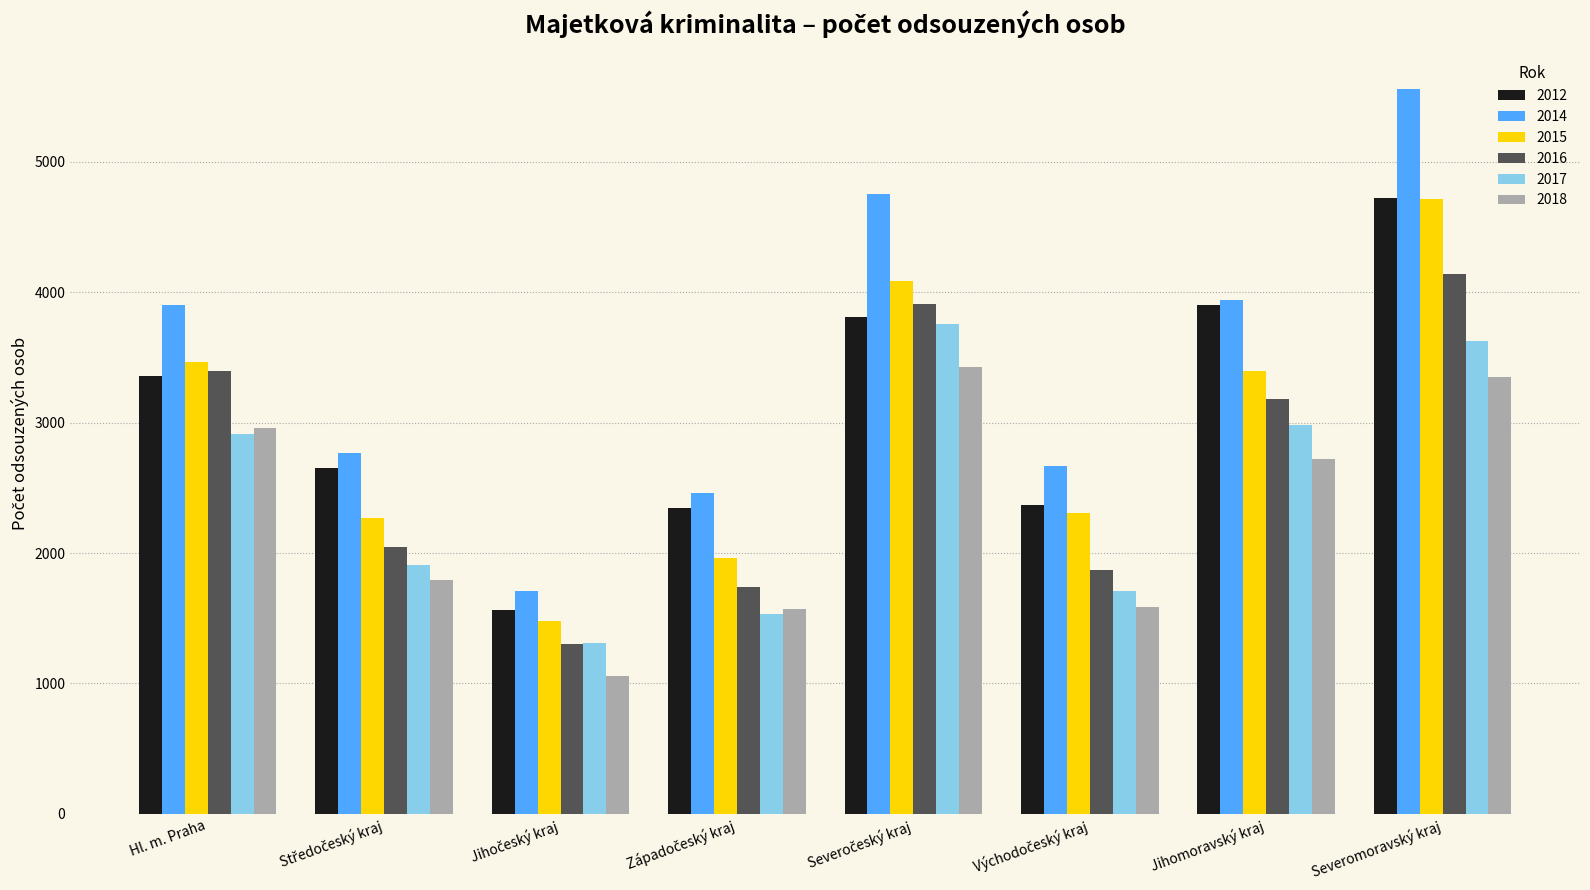

Which series has the largest total across all categories?

2014